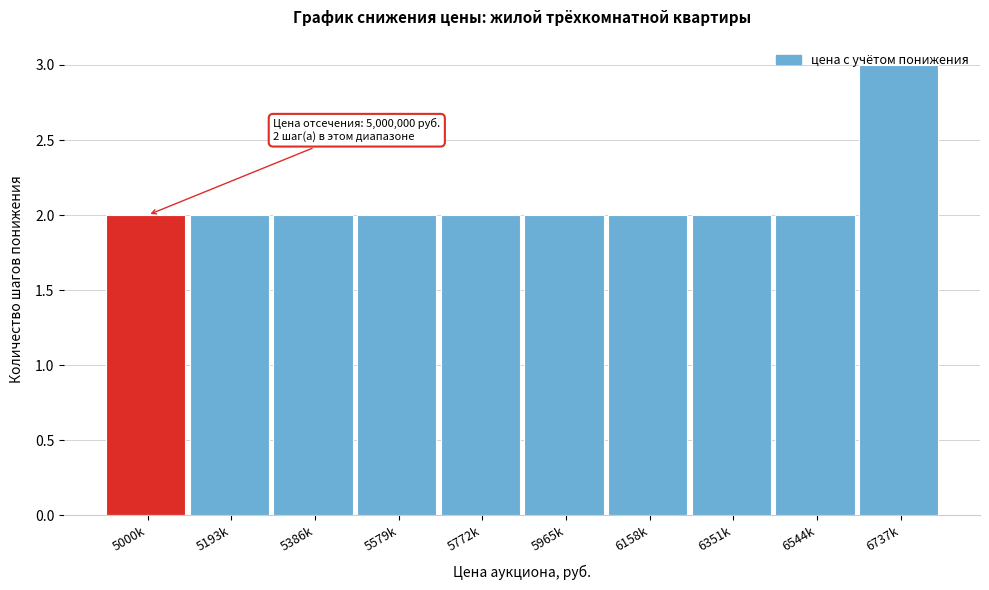

What is the label of the 7th bar from the right?

5579k